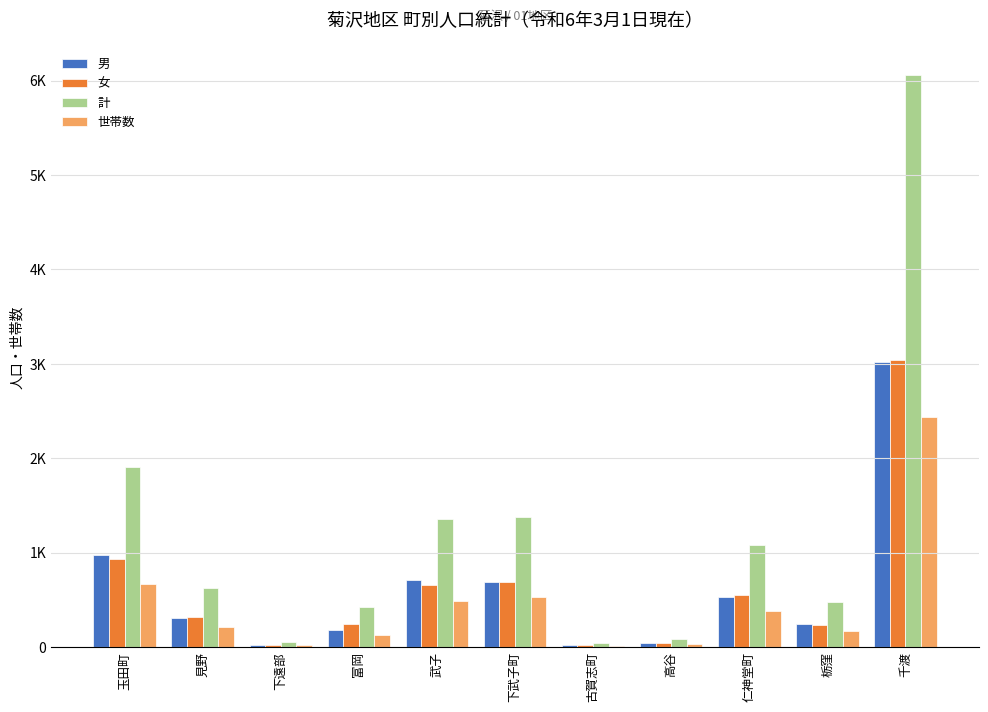

Where does the 女 series first go above 317?

玉田町